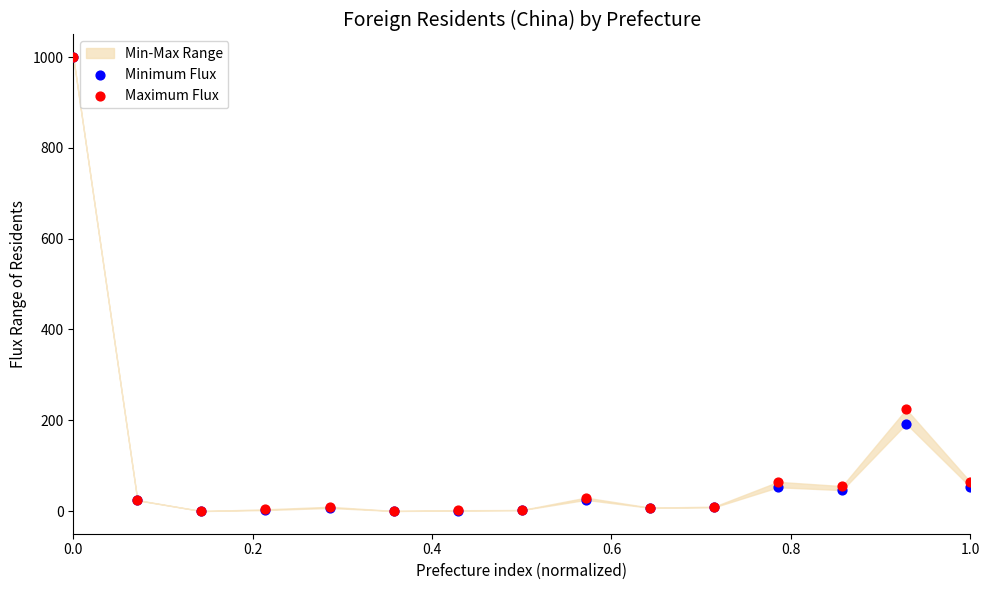

In the Minimum Flux series, what Y value is closest to 500?

192.2